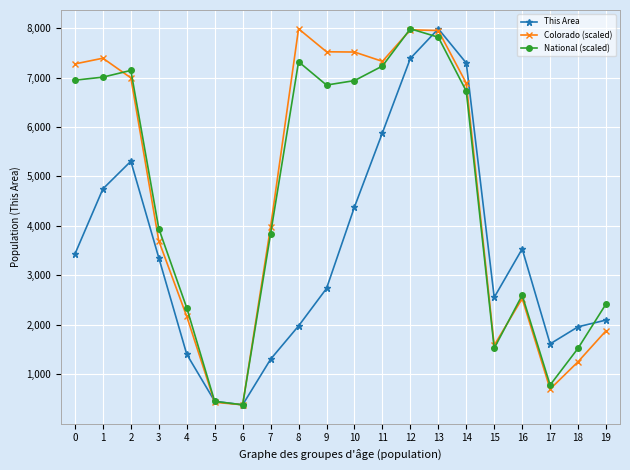

What is the value of the National (scaled) point at the 7th from the left?

381.0